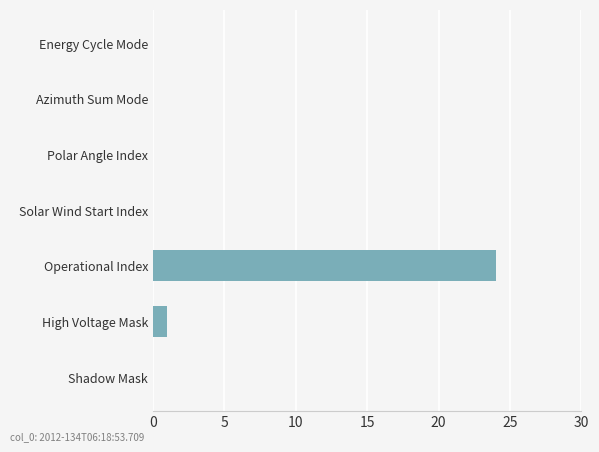

True or false: the data shows 0 at Energy Cycle Mode.

True